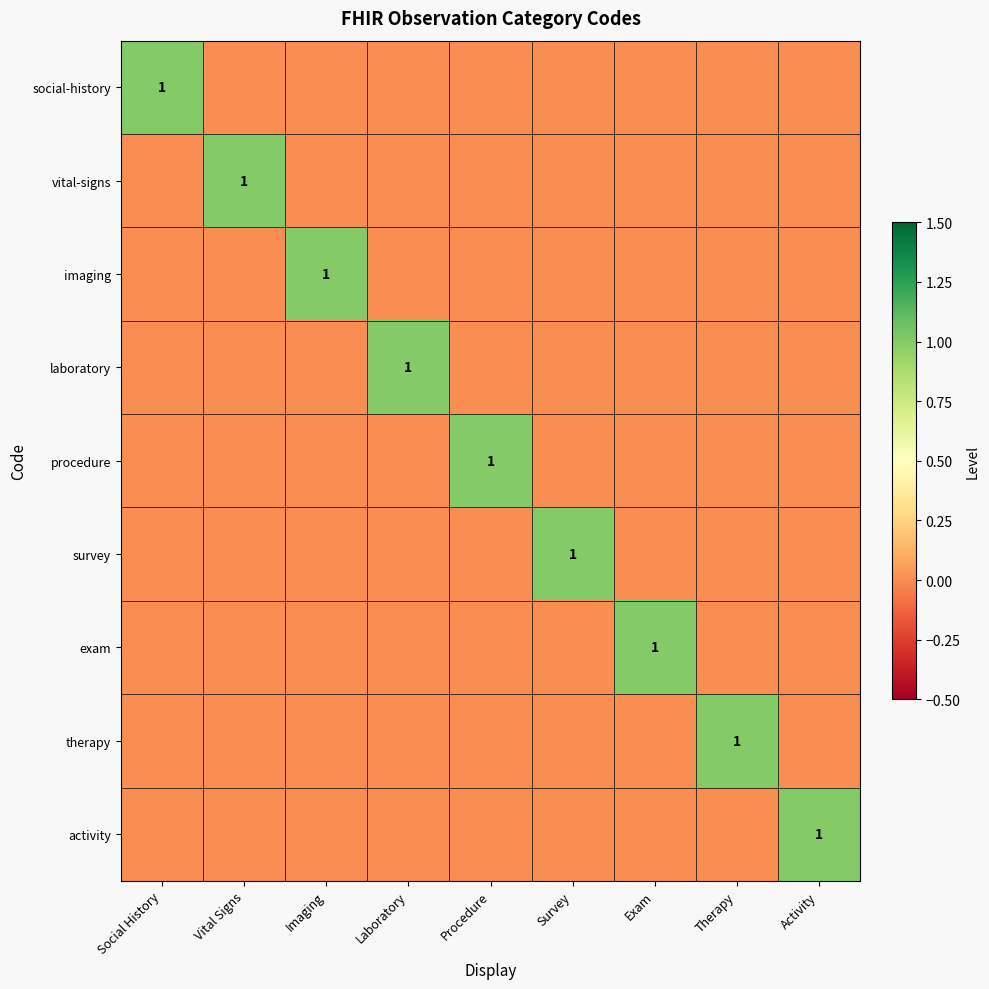

True or false: procedure has a value of 0 at Exam.

True